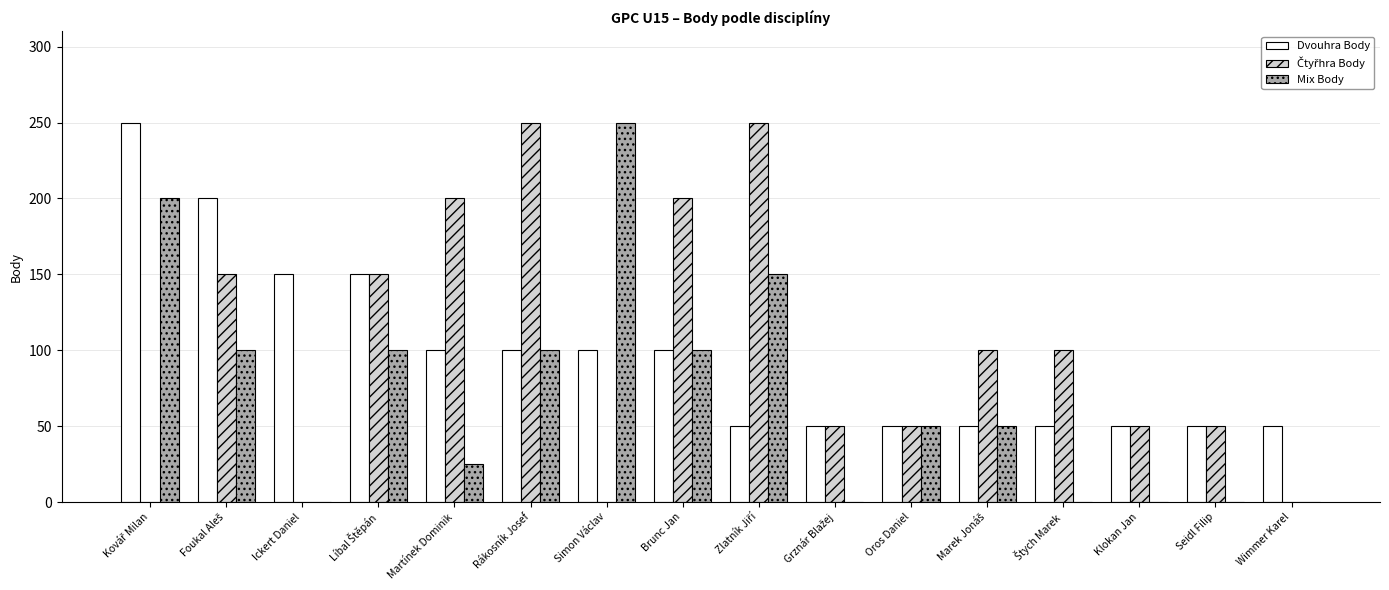

At which label does Mix Body reach its peak?

Simon Václav